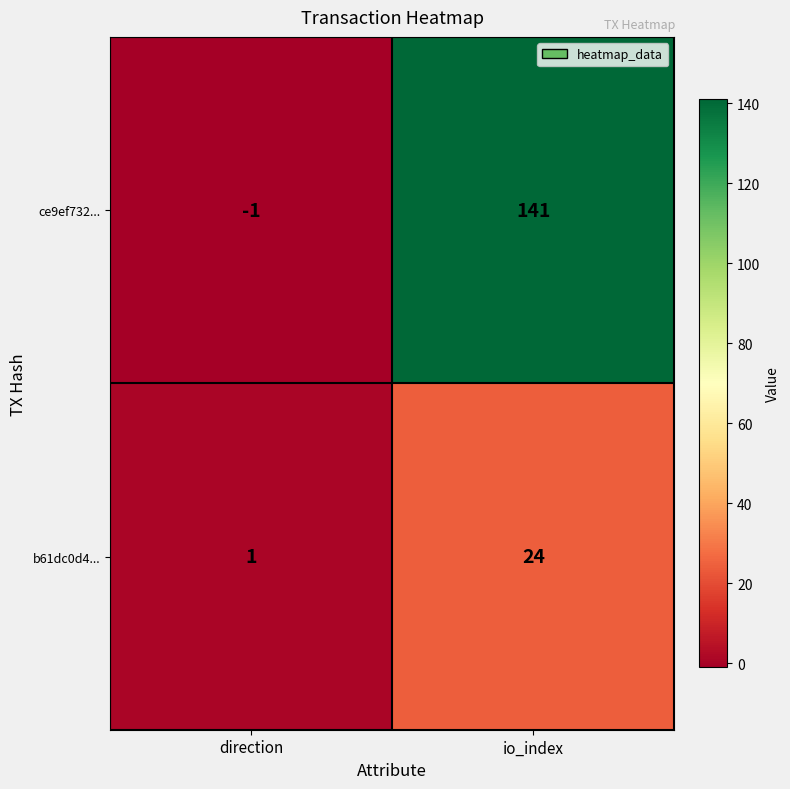

What is the spread (max minus min) of values at direction?

2